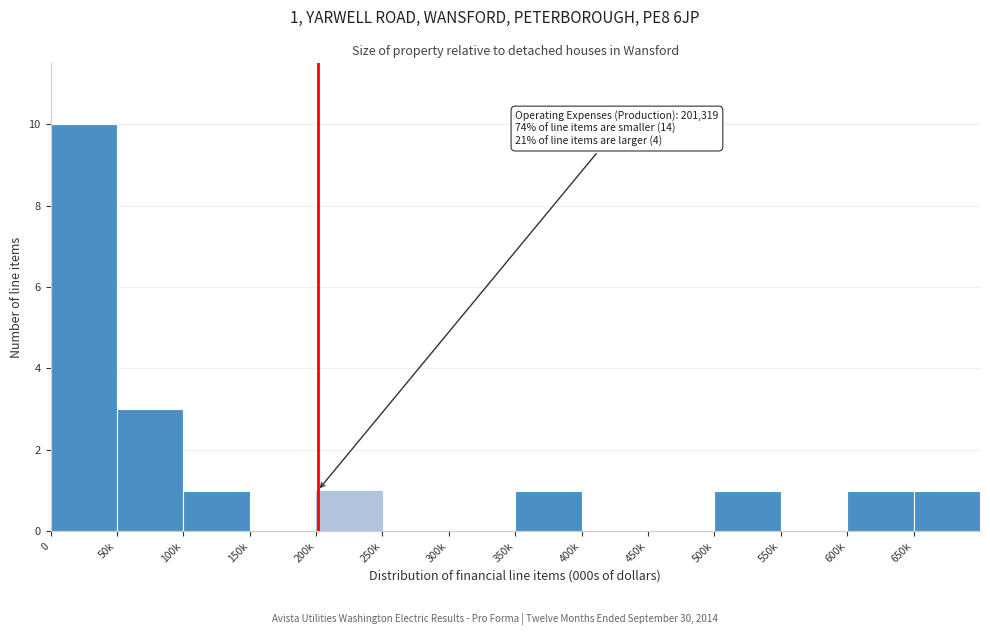

Reading right to left, transcribe all the data shown in this chart.

650k=1	600k=1	550k=0	500k=1	450k=0	400k=0	350k=1	300k=0	250k=0	200k=1	150k=0	100k=1	50k=3	0=10